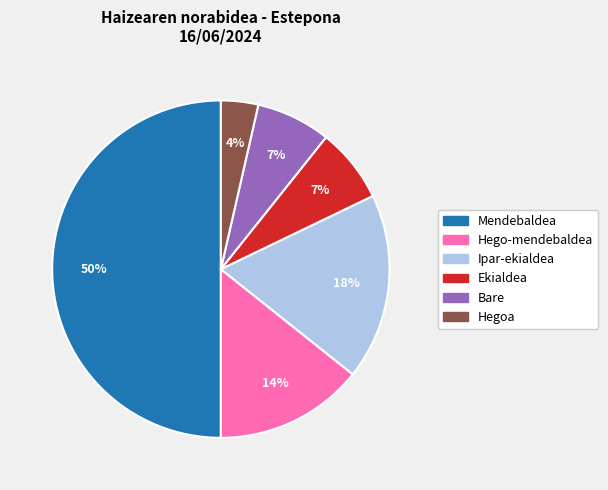

Which slice is the largest?

Mendebaldea